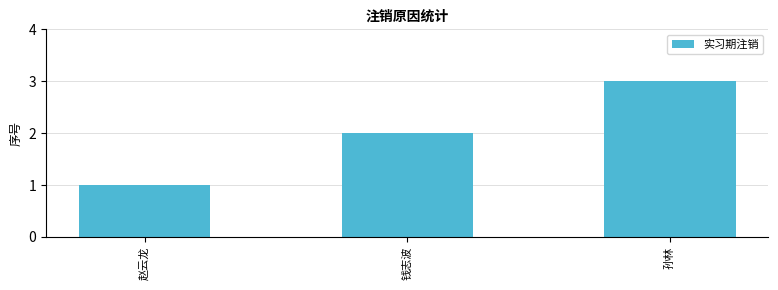

Reading right to left, what are all the values shown in this chart?

3	2	1